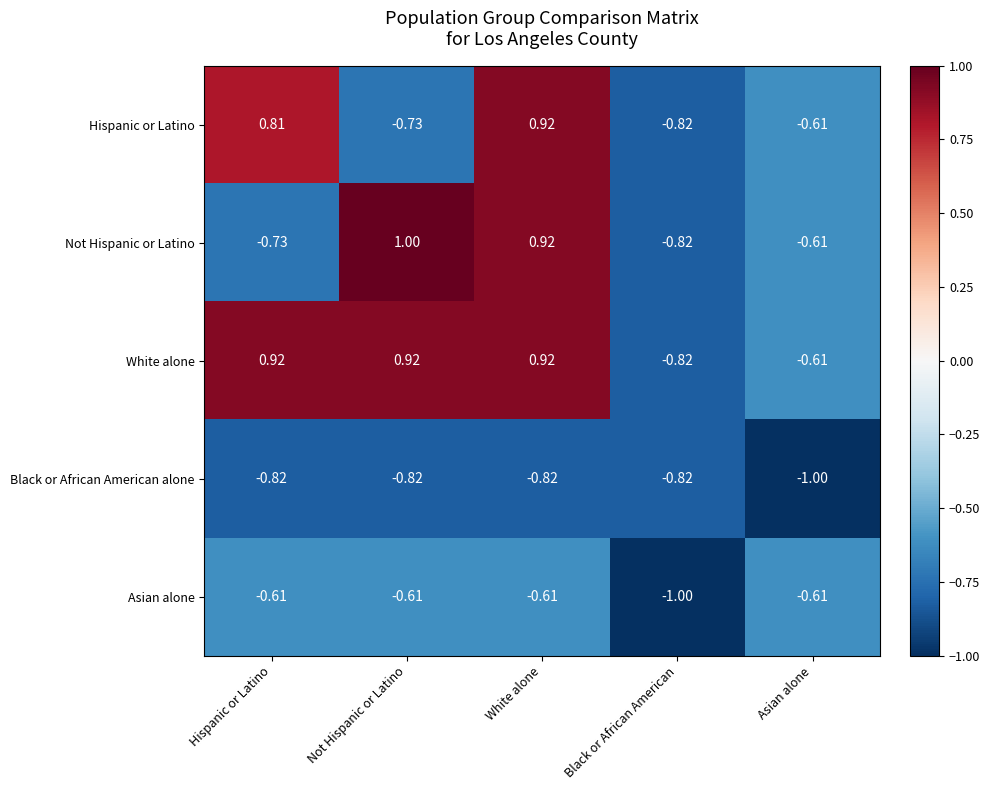

Where does the Not Hispanic or Latino series first go above 0?

Not Hispanic or Latino